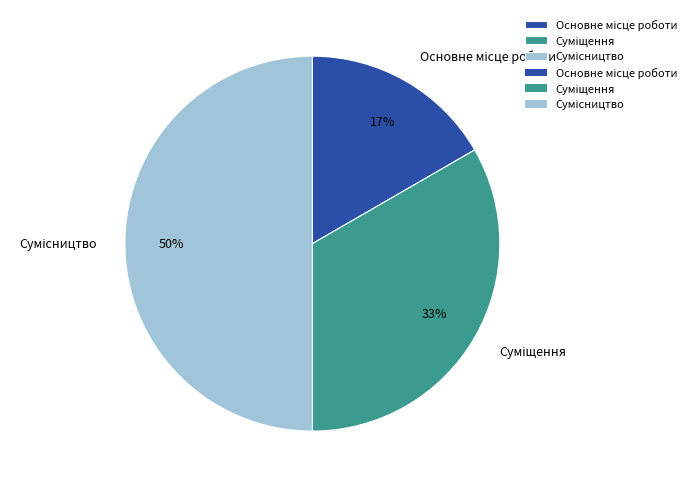

To the nearest percent, what is the average slice percentage?

33%